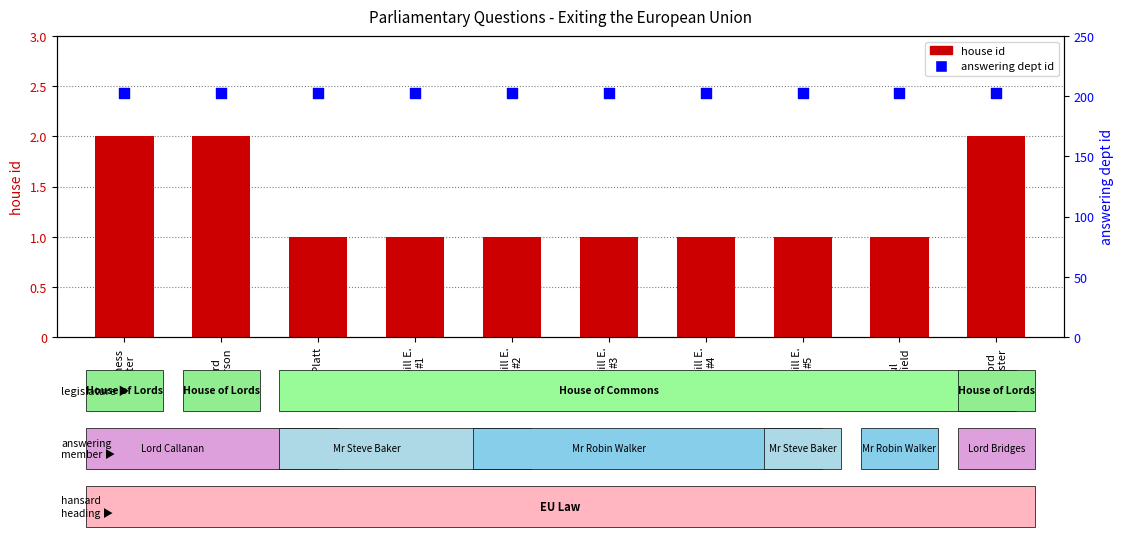

What is the total value across all series at Lord
Pearson?

205